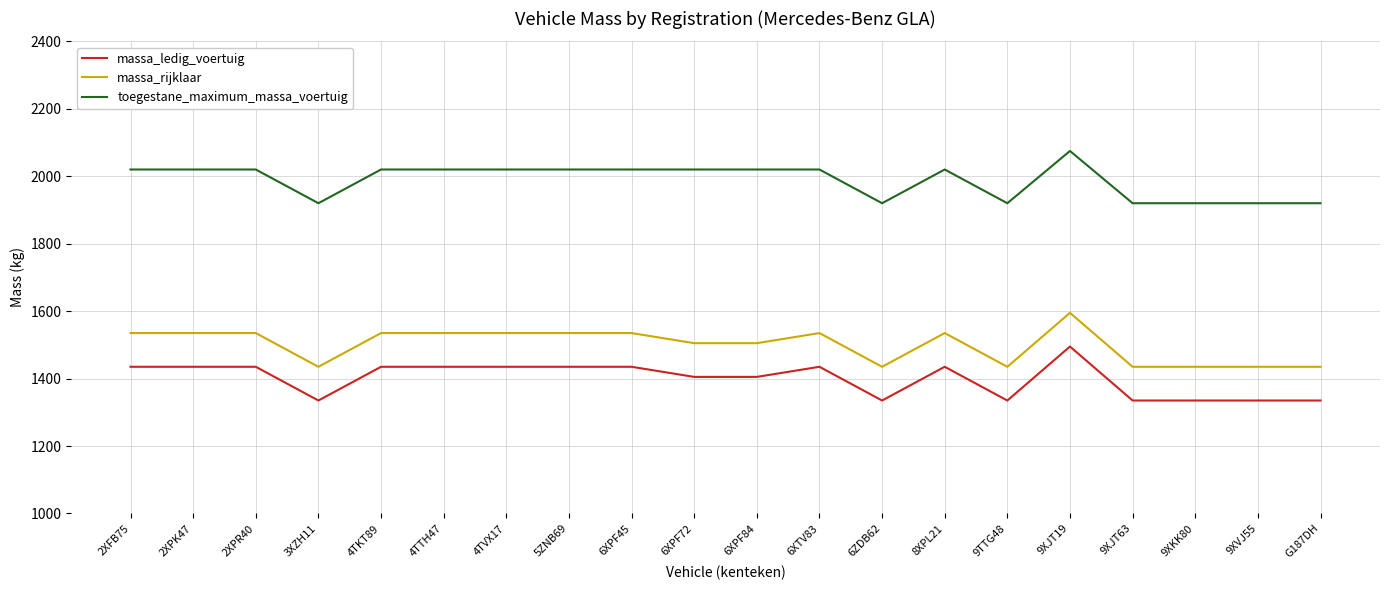

Which label corresponds to the largest value in the chart?

9XJT19